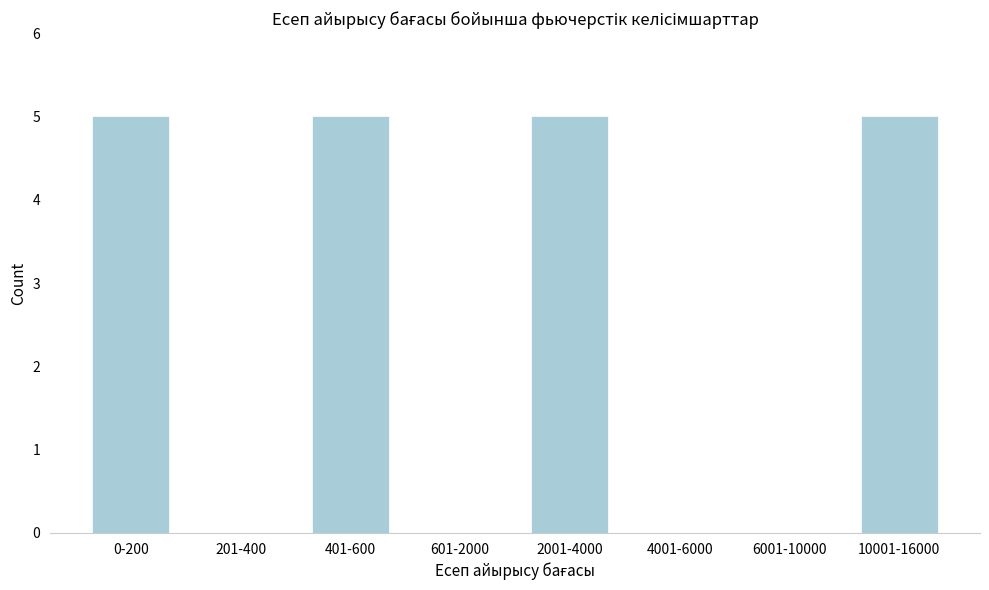

Reading right to left, extract all data points from this chart.

10001-16000=5	6001-10000=0	4001-6000=0	2001-4000=5	601-2000=0	401-600=5	201-400=0	0-200=5